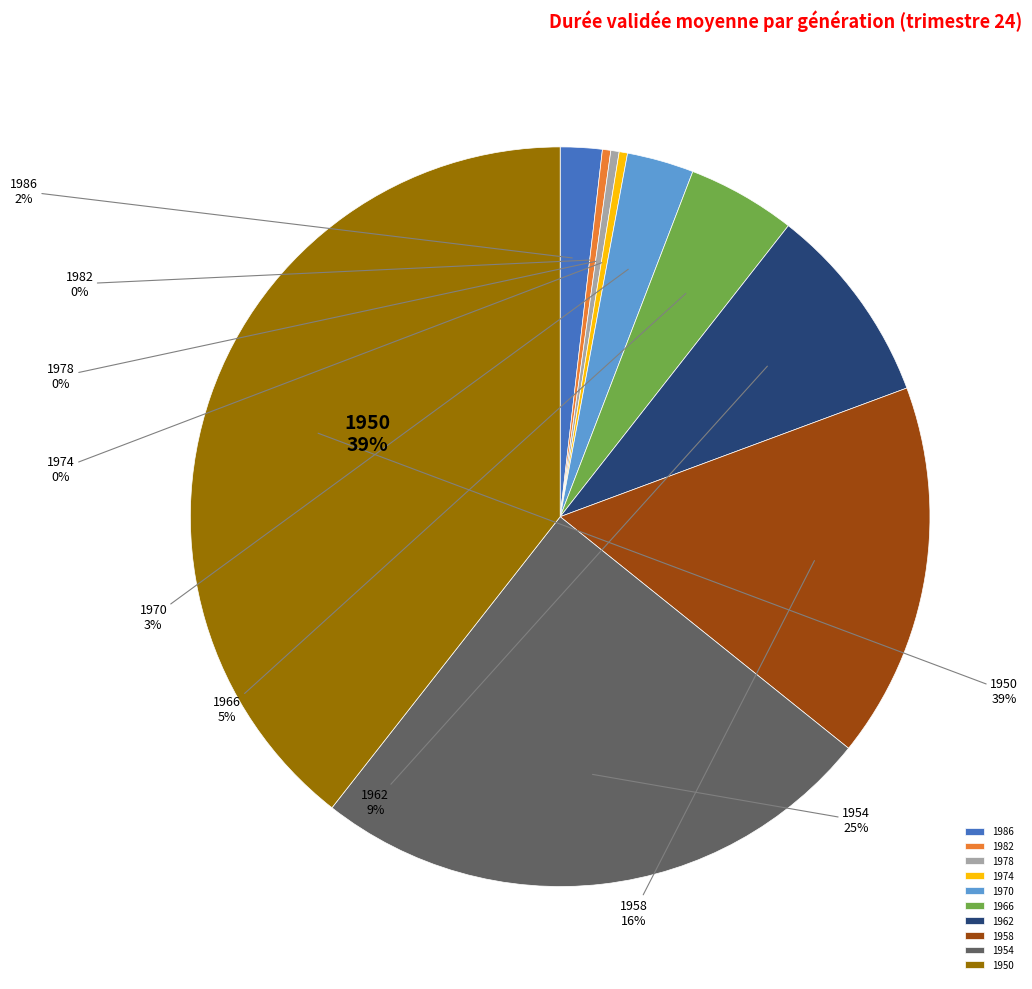

To the nearest percent, what is the combined percentage of 1974 and 1982?

1%